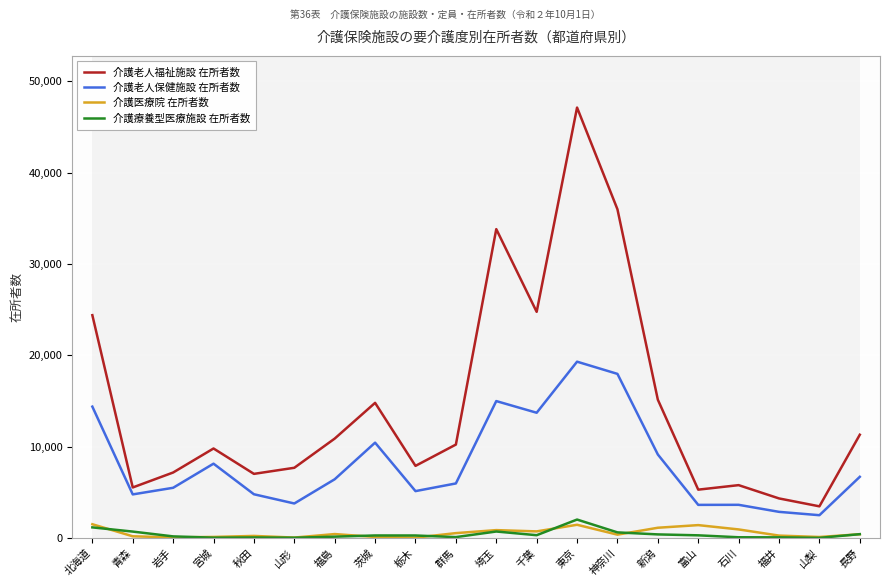

Is it true that 介護療養型医療施設 在所者数 equals 310 at 千葉?

True